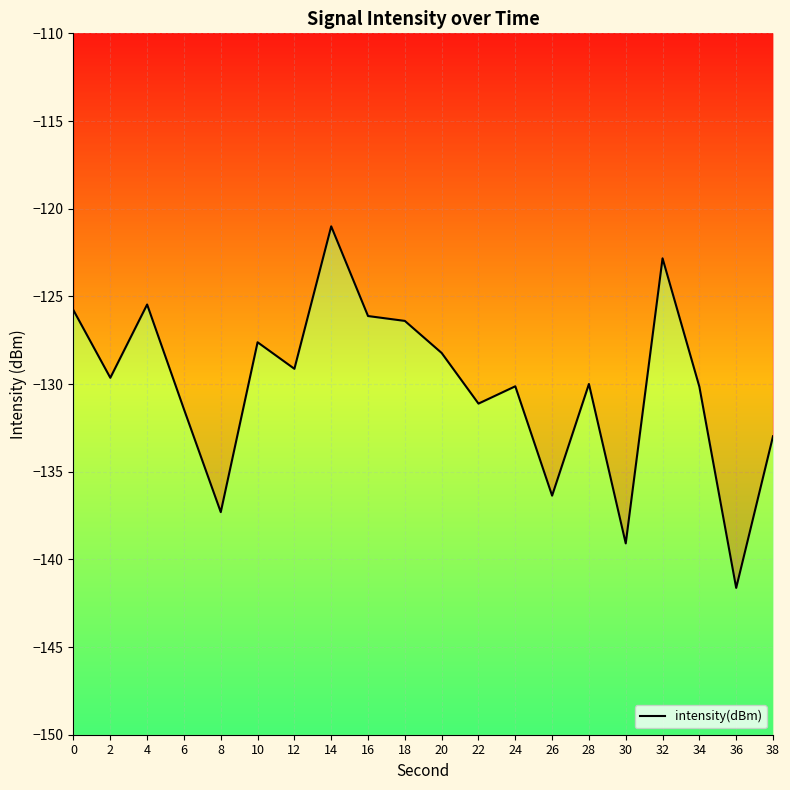

What is the greatest value displayed?

-121.0